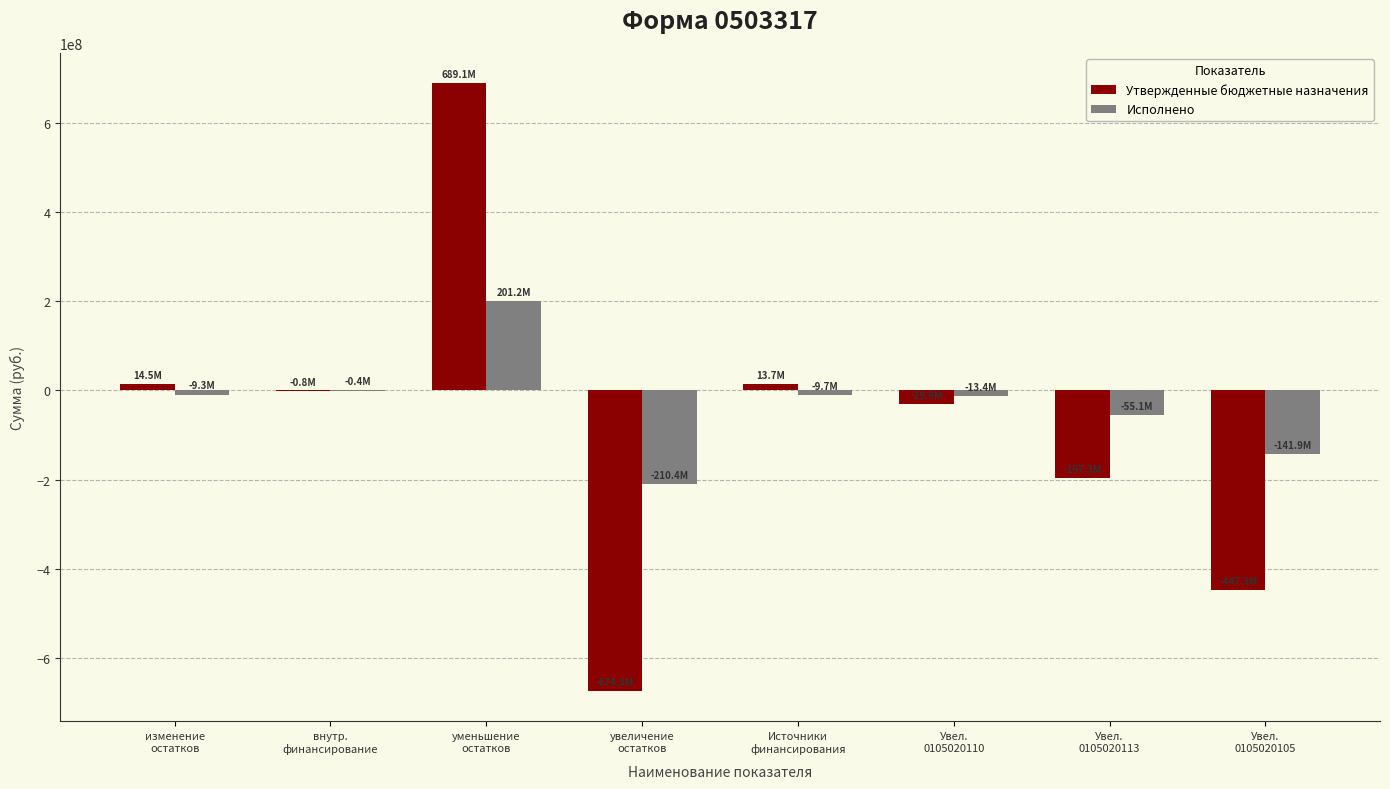

Which category has the highest value across all series?

уменьшение
остатков